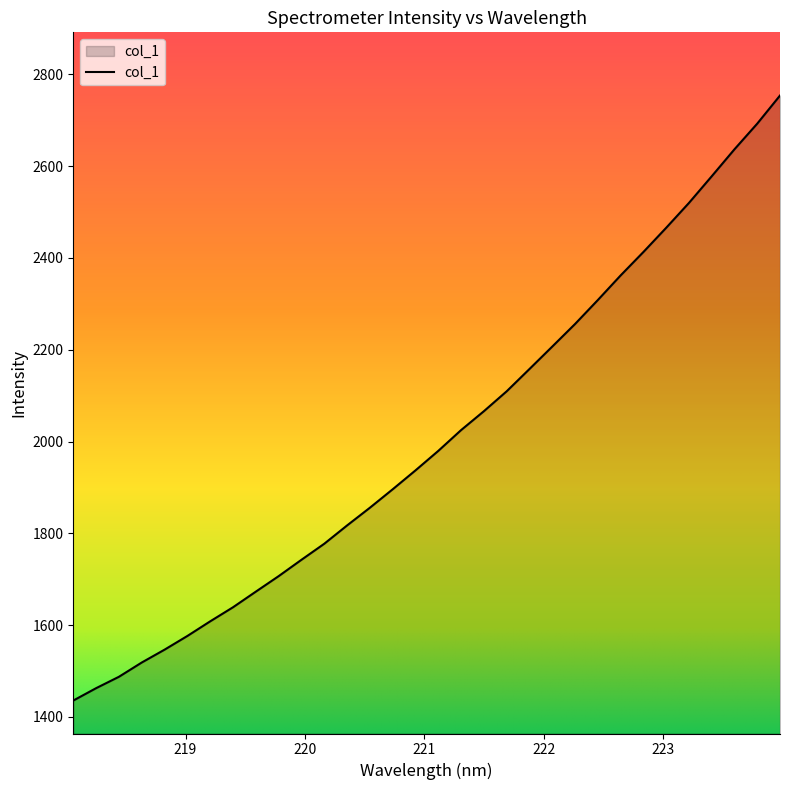

What is the greatest value displayed?

2753.7